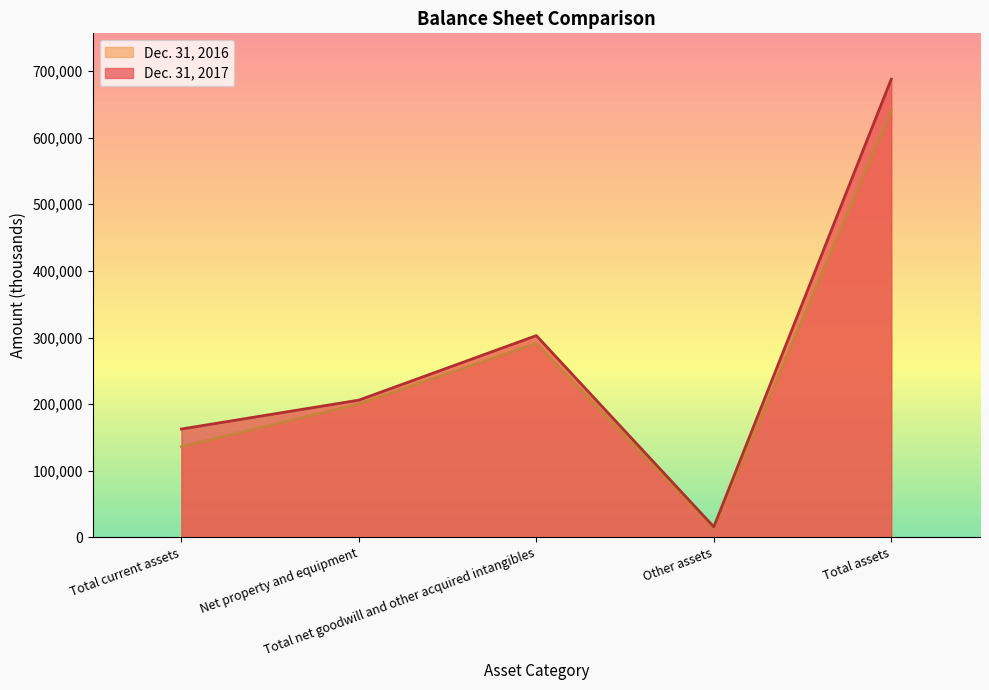

Which category has the highest value across all series?

Total assets